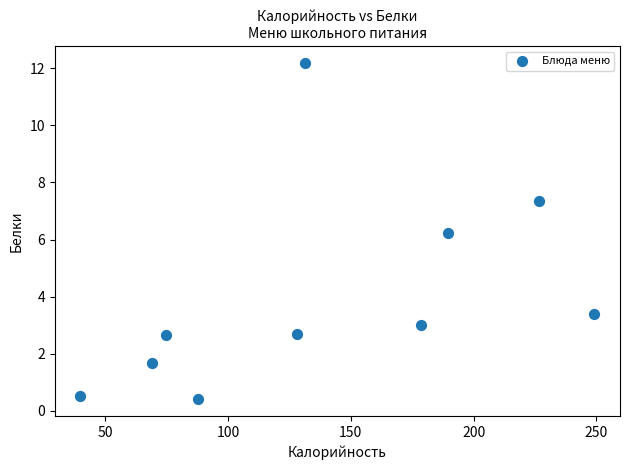

What Y value in the scatter plot is closest to 6?

6.2